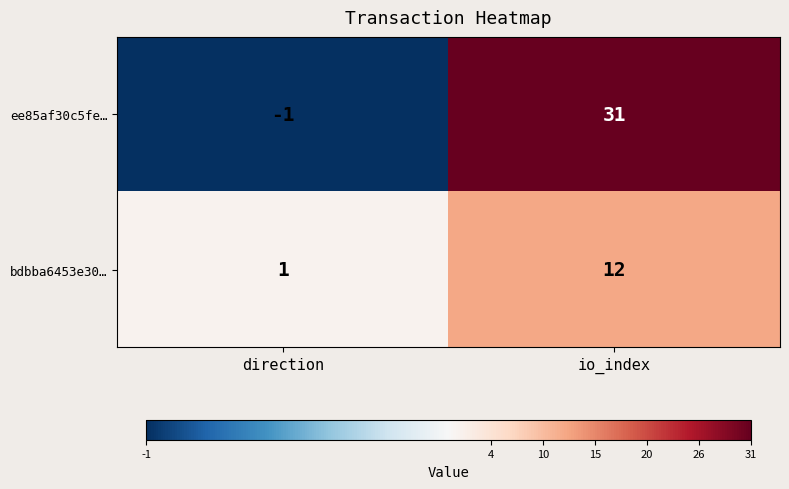

Is it true that ee85af30c5fe… equals 31 at io_index?

True